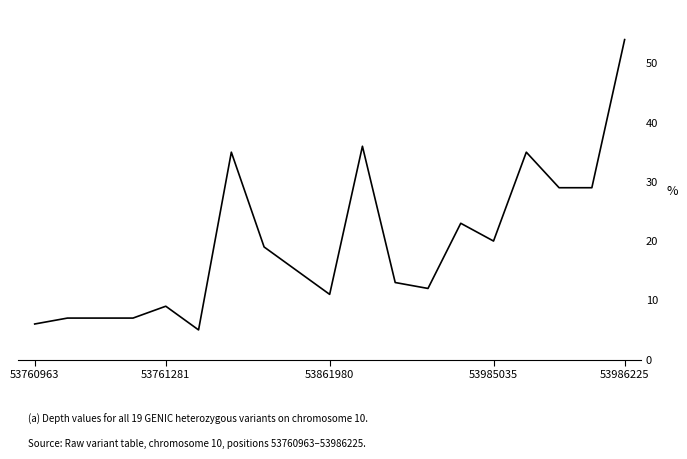

What is the difference between the maximum and minimum values?

49